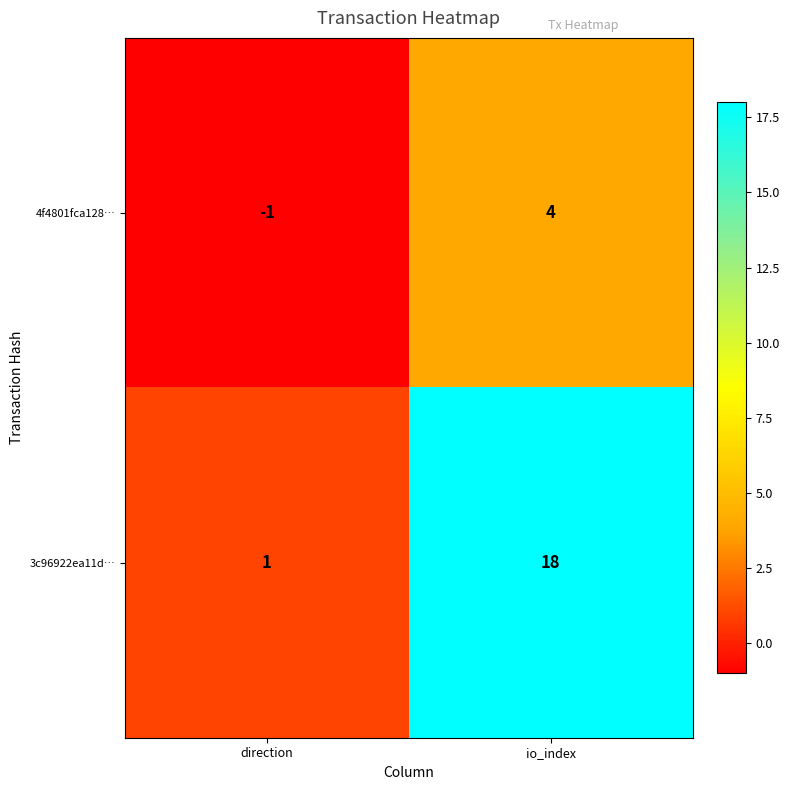

At which label does 3c96922ea11d… reach its peak?

io_index